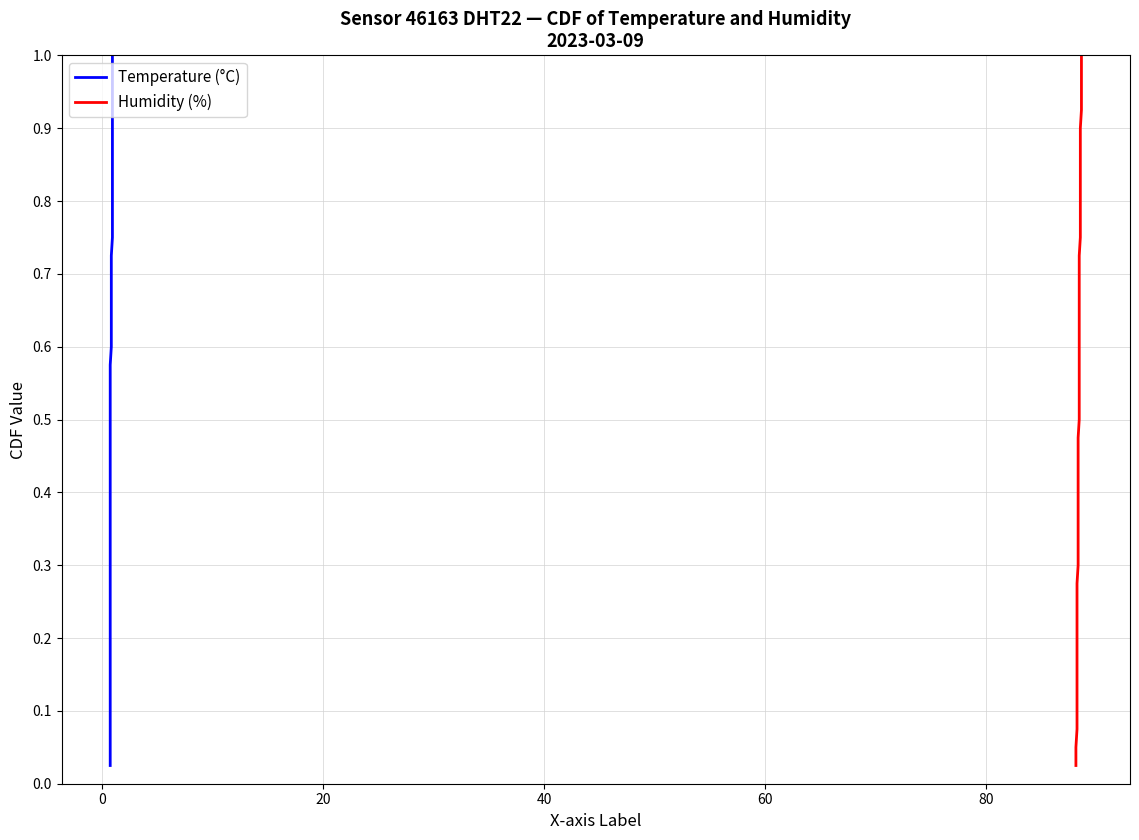

What is the difference between the maximum and second lowest values in the Temperature (°C) series?

0.9